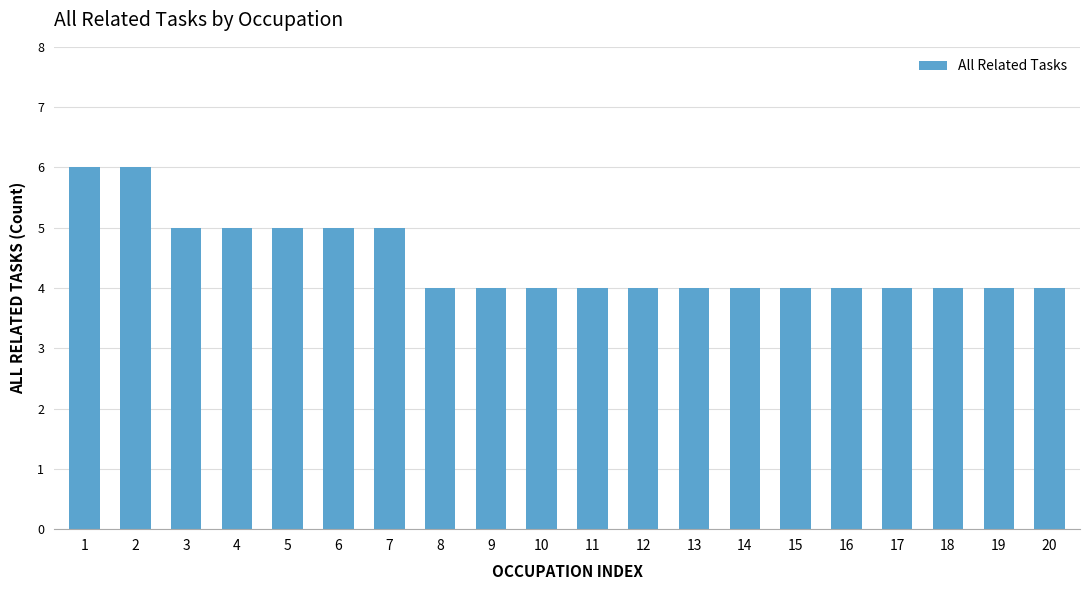

Approximately how many times larger is the value at 9 compared to 3?

0.8